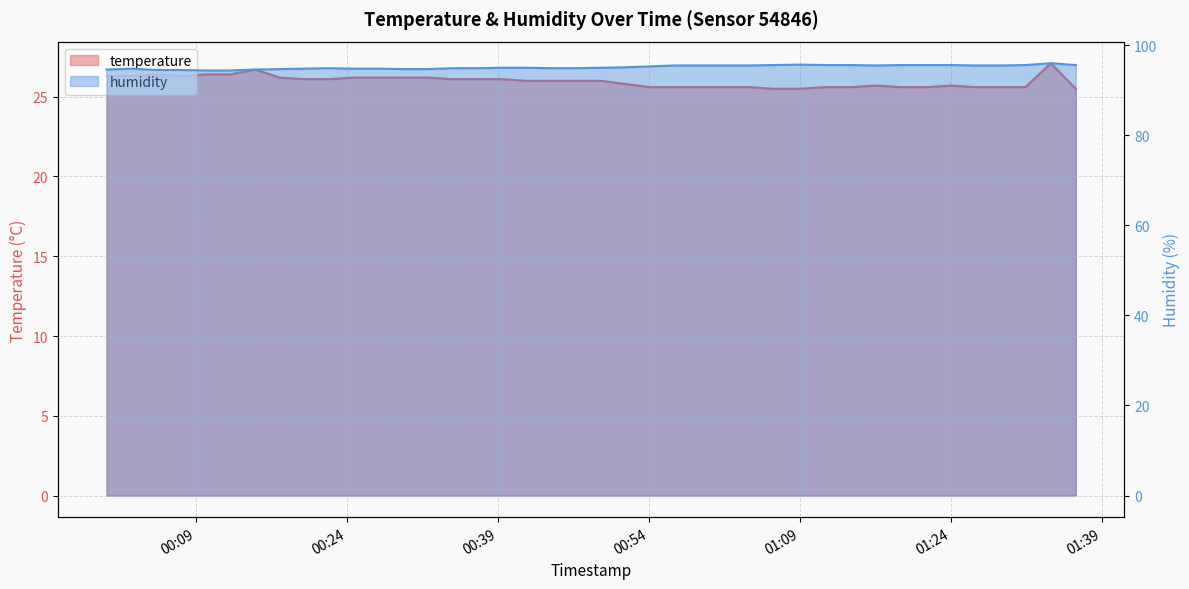

Read the temperature value at 2023-08-21T00:07:31.

26.3